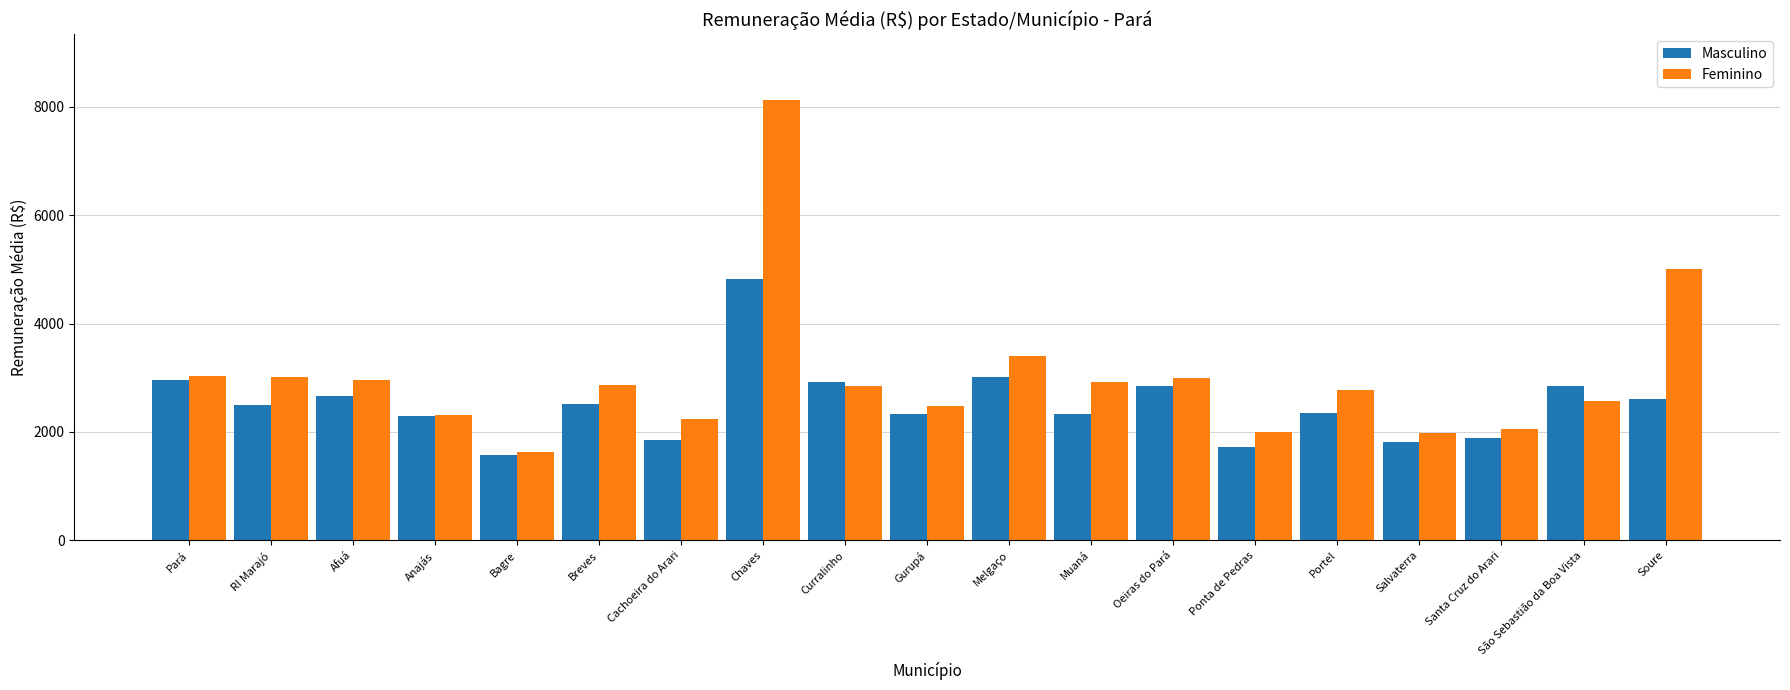

What is the approximate value of Feminino at Anajás?

2317.3